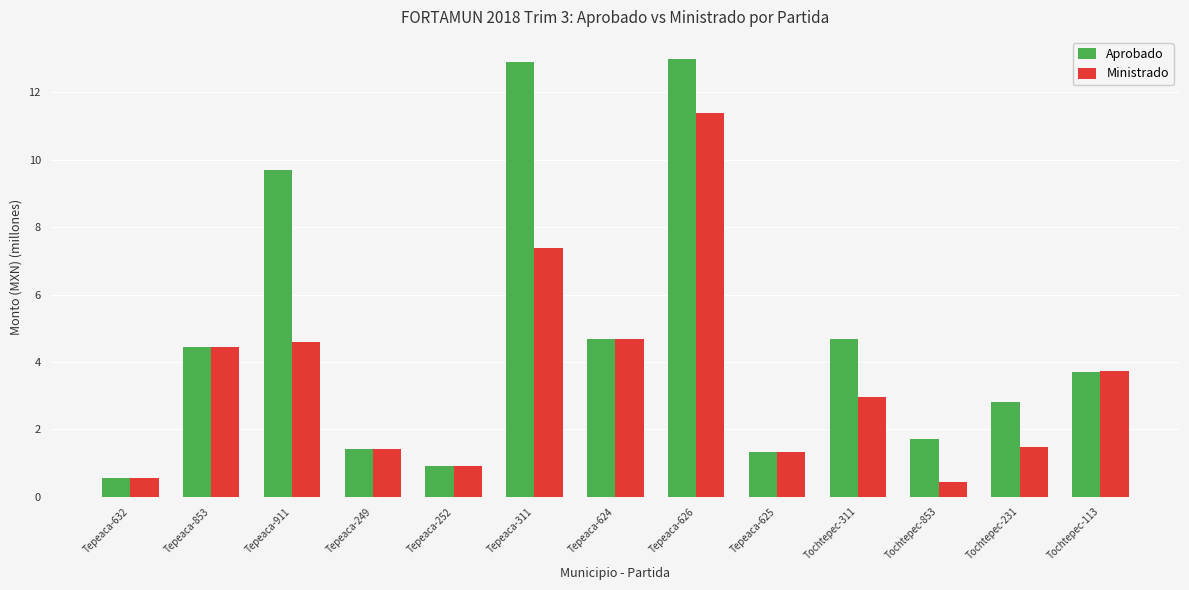

What are all the series names shown in the legend?

Aprobado, Ministrado